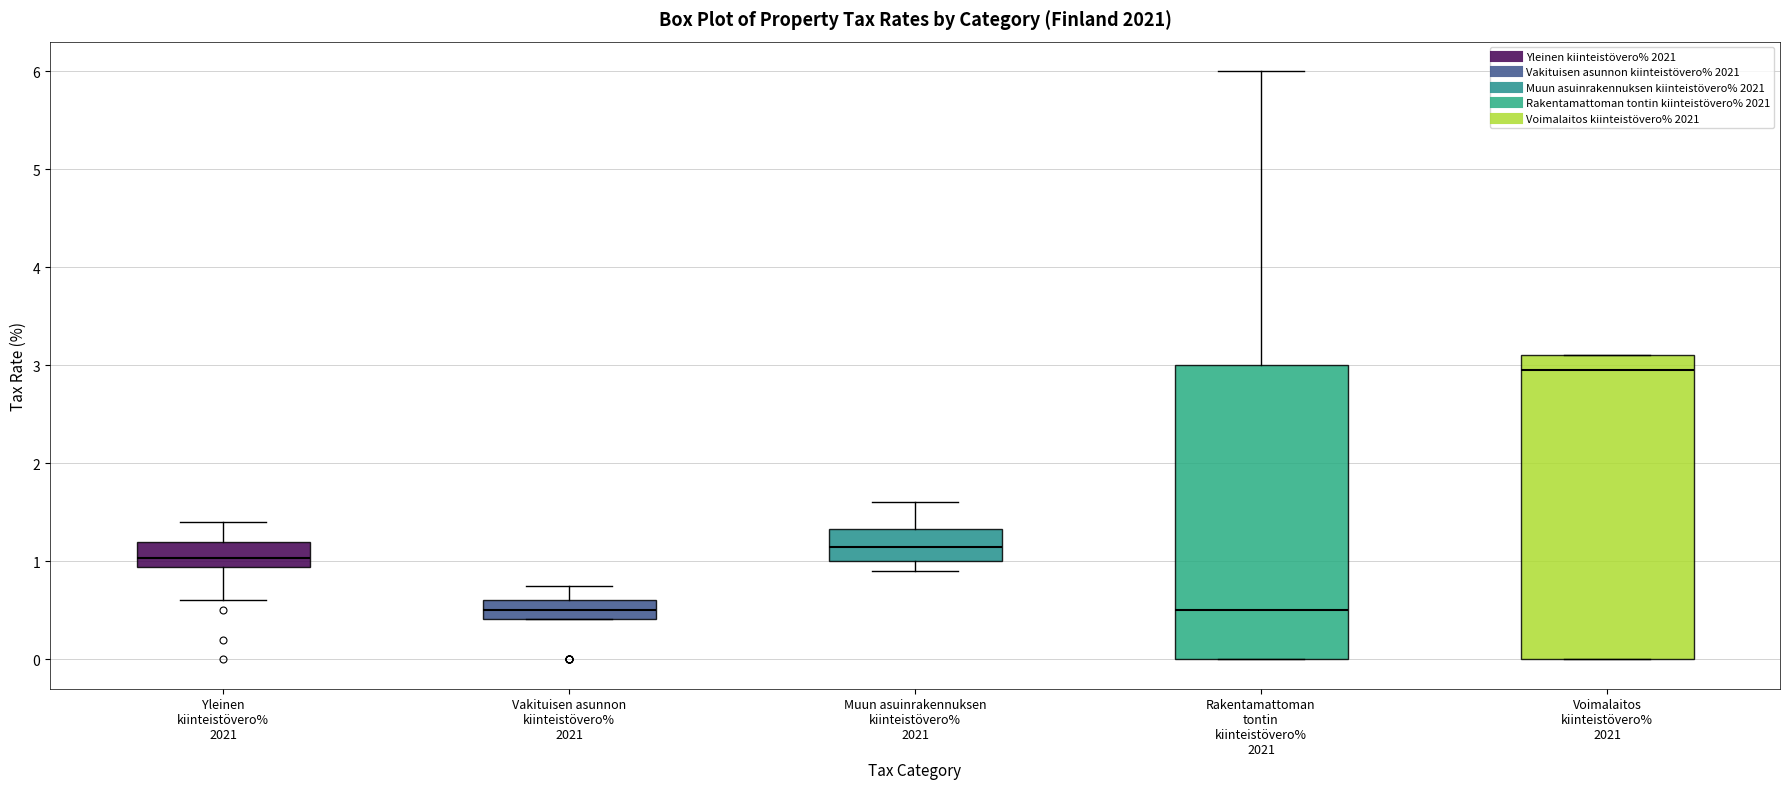

Reading left to right, read every box against the y-axis: the position of its median line, the range the box covers, and the ends of its whiskers. The values are not printed on the chart, so give them approximately, as read against the axis.

Yleinen kiinteistövero% 2021: median 1.0, box 0.9 to 1.2, whiskers 0.6 to 1.4
Vakituisen asunnon kiinteistövero% 2021: median 0.5, box 0.4 to 0.6, whiskers 0.4 to 0.8
Muun asuinrakennuksen kiinteistövero% 2021: median 1.2, box 1.0 to 1.3, whiskers 0.9 to 1.6
Rakentamattoman tontin kiinteistövero% 2021: median 0.5, box 0.0 to 3.0, whiskers 0.0 to 6.0
Voimalaitos kiinteistövero% 2021: median 3.0, box 0.0 to 3.1, whiskers 0.0 to 3.1